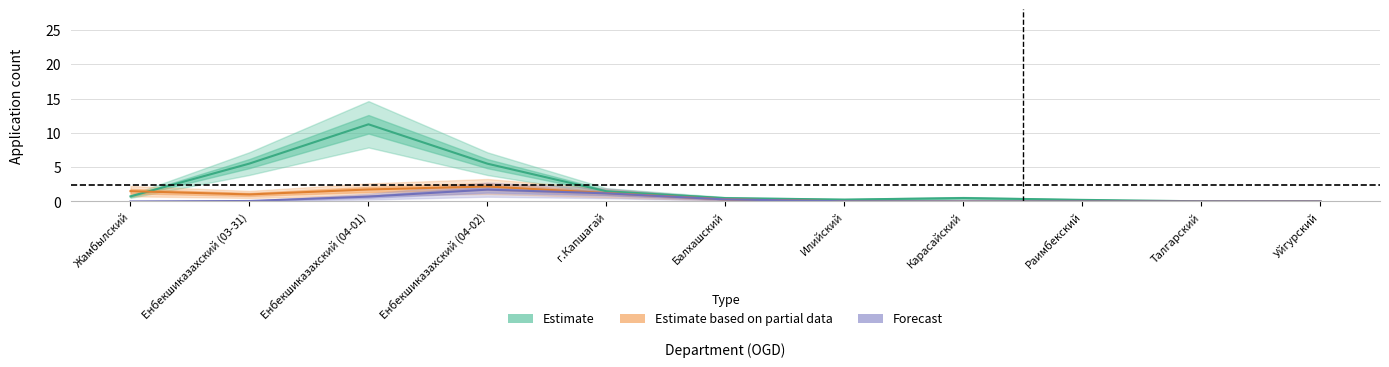

What is the approximate value of Estimate based on partial data at Енбекшиказахский (04-01)?

2